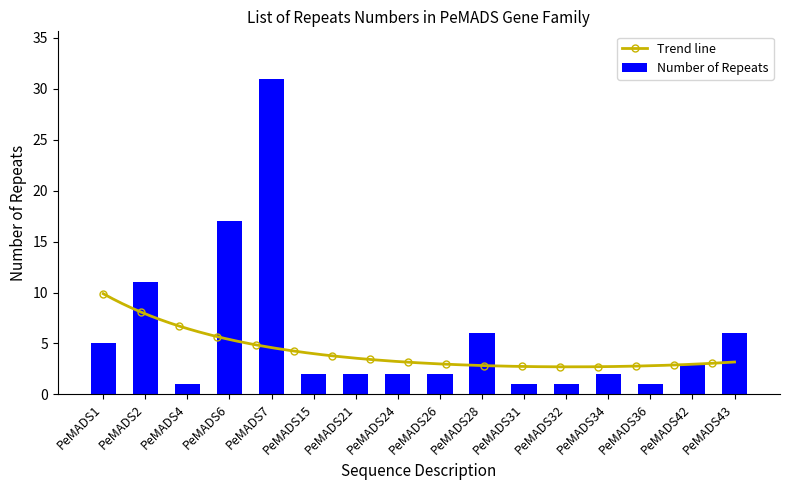

What is the maximum value shown in the chart?

31